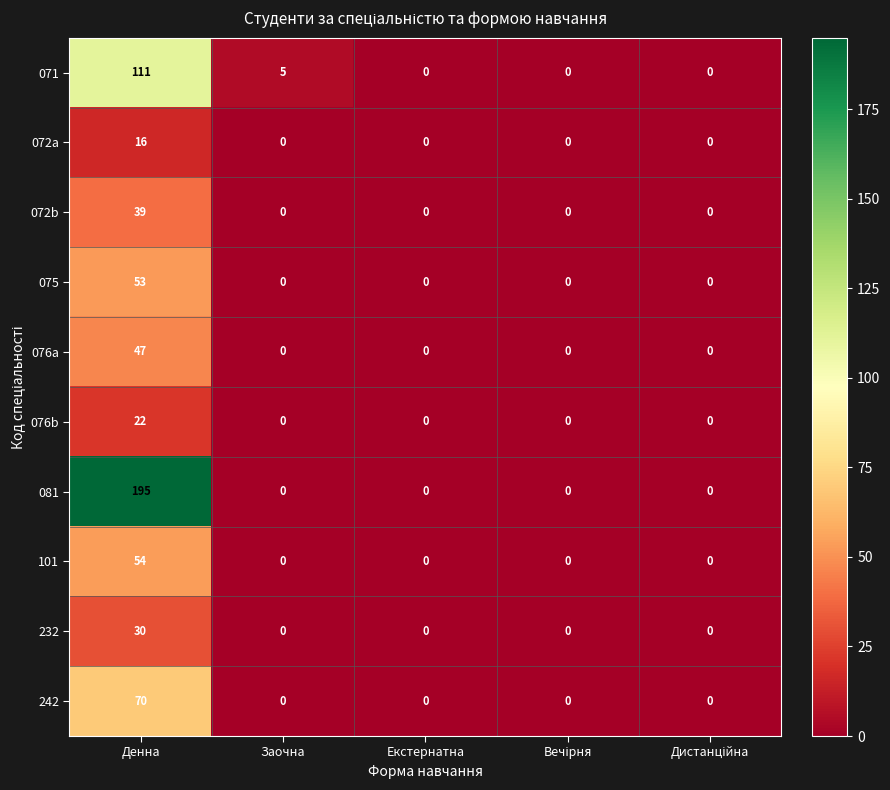

At which label does 242 reach its peak?

Денна